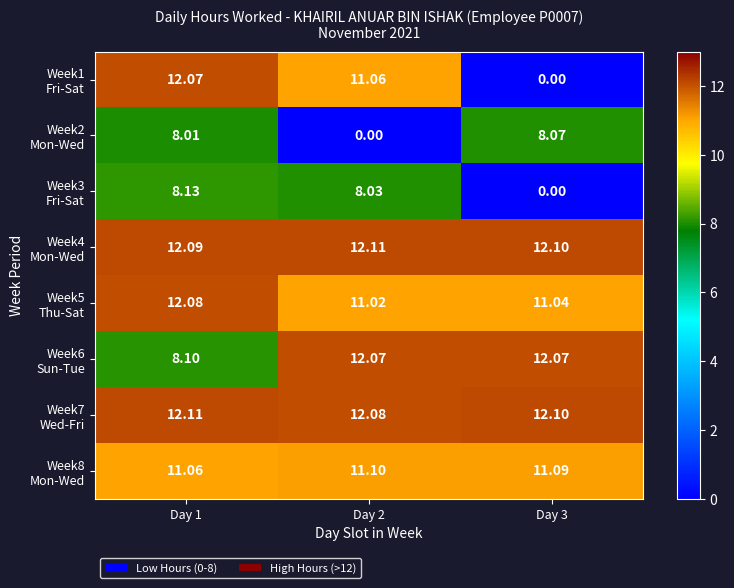

What is the greatest value displayed?

12.1